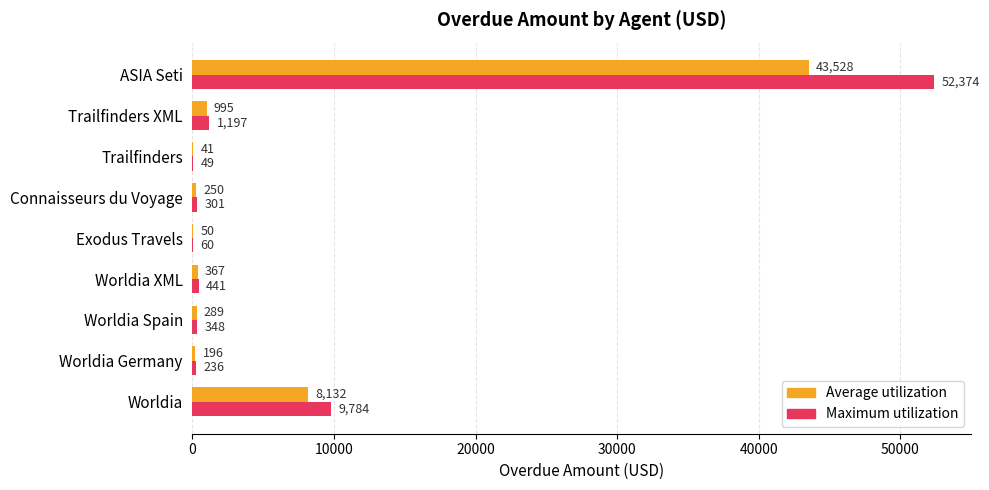

At which label is Maximum utilization closest to 26211?

Worldia